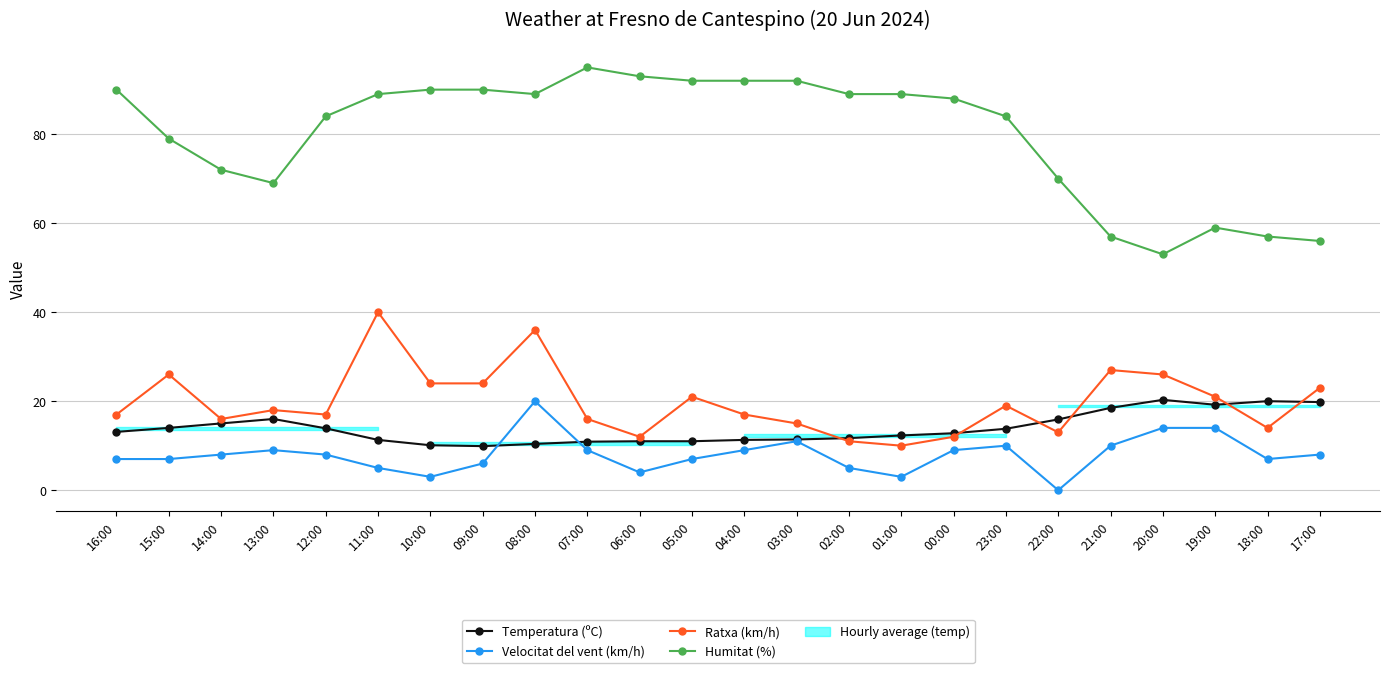

True or false: Ratxa (km/h) has a value of 4.5 at 14:00.

False